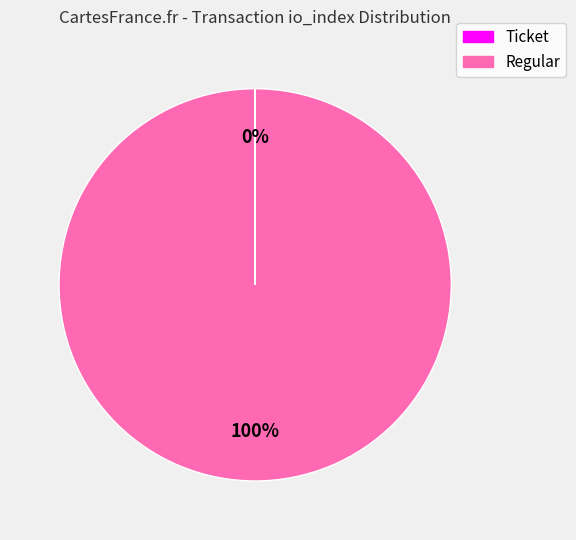

True or false: Regular accounts for 92% of the total.

False